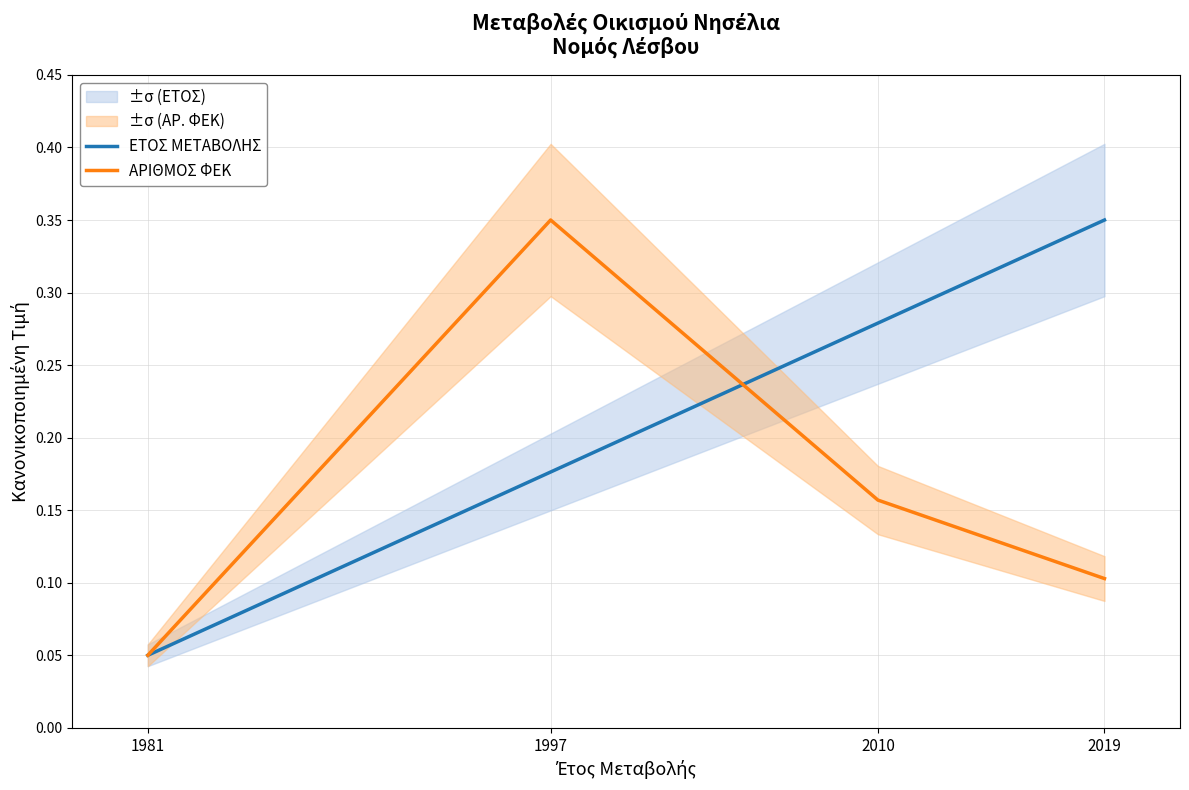

The value of ΑΡΙΘΜΟΣ ΦΕΚ at 2019 is 0.1. True or false?

True